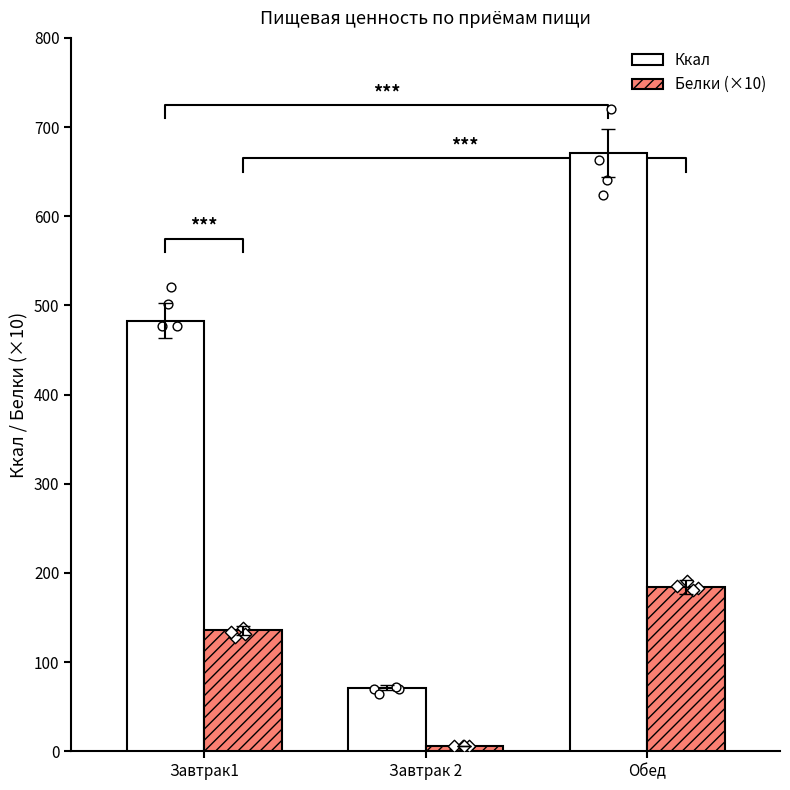

At which category is the sum across all series the highest?

Обед